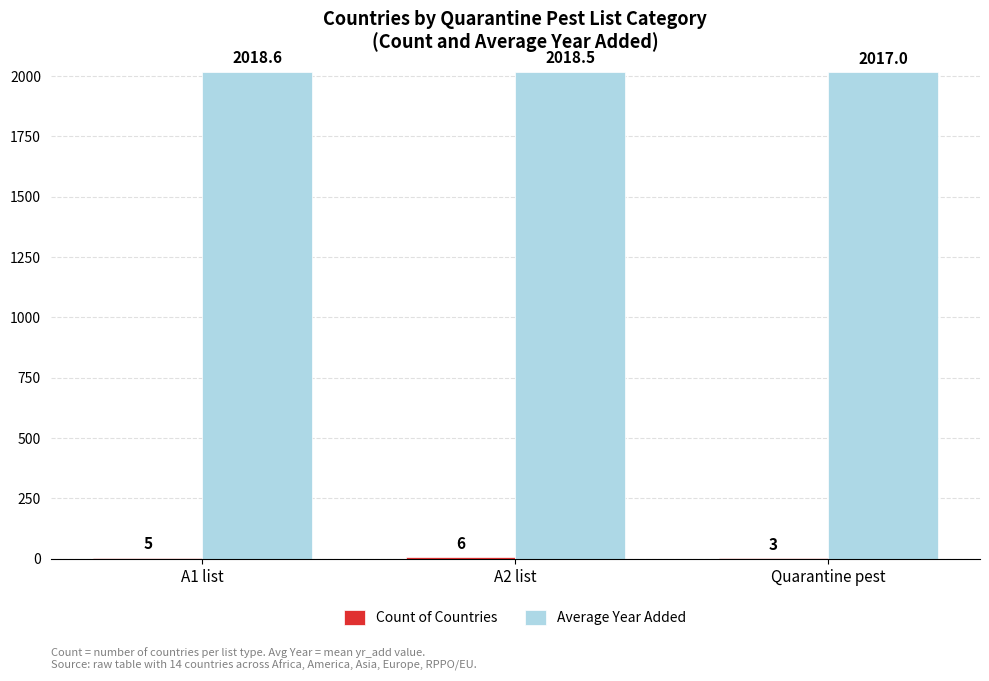

The Average Year Added series shows 893.6 at Quarantine pest. True or false?

False